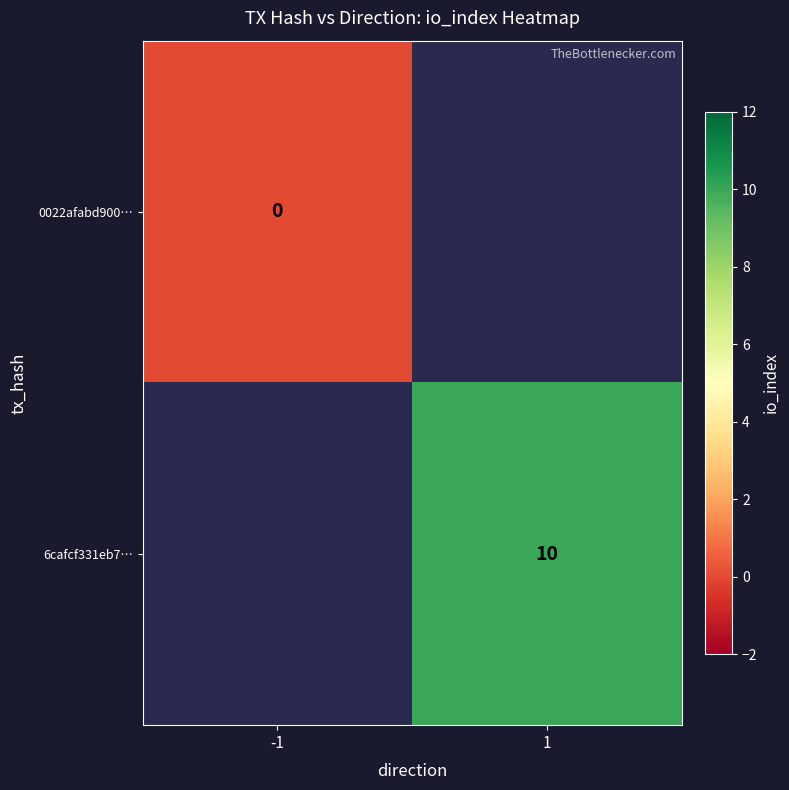

Is the value of 0022afabd900… at -1 greater than the value of 6cafcf331eb7… at 1?

No